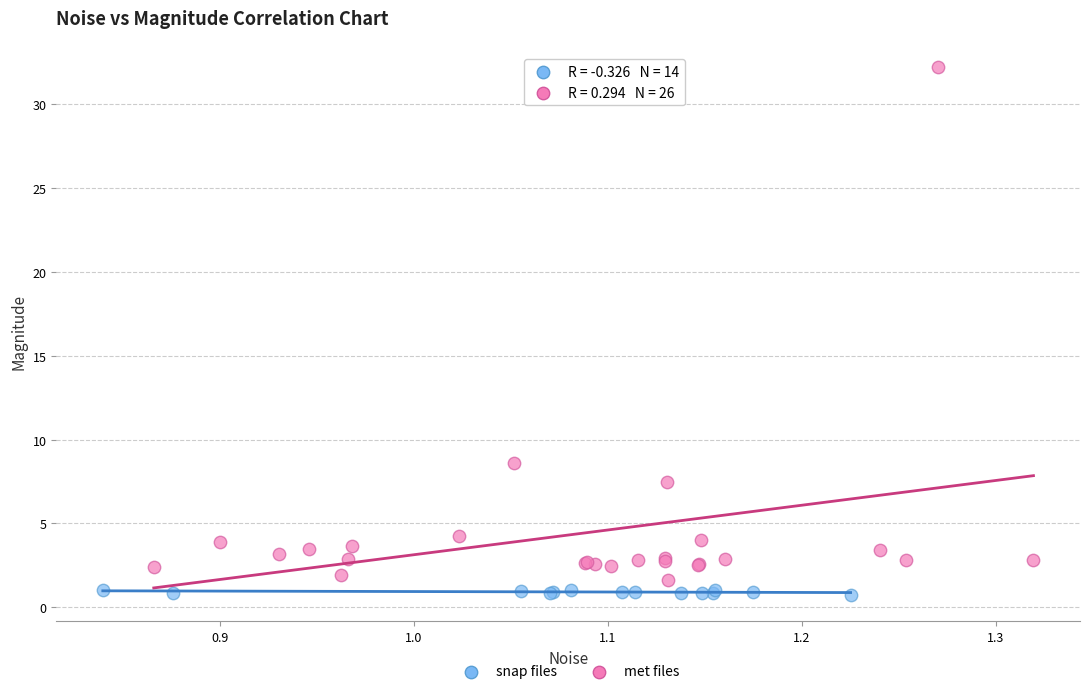

Which series has the widest spread of Y values?

met files